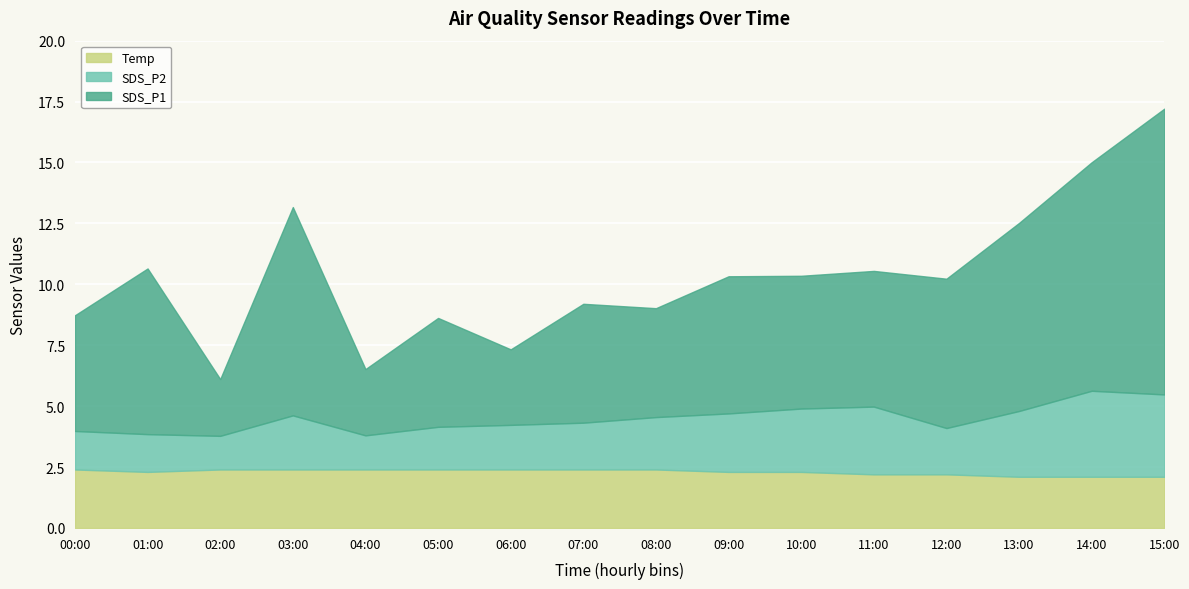

What is the minimum value shown in the chart?

1.4